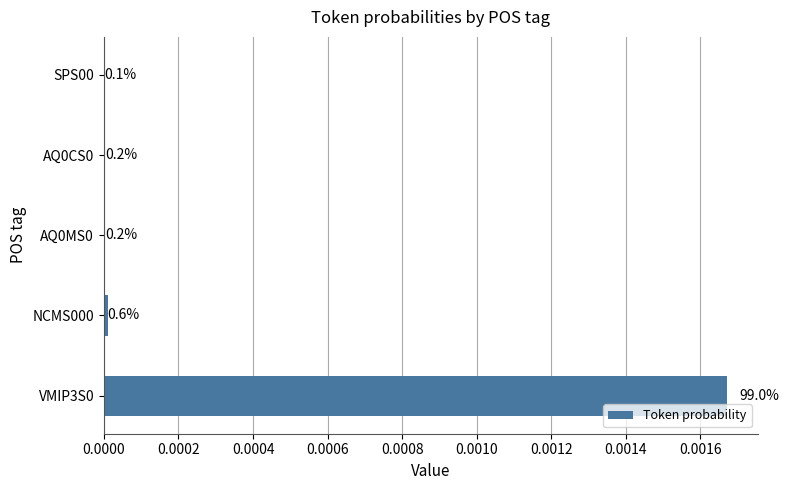

Are the bars horizontal?

Yes